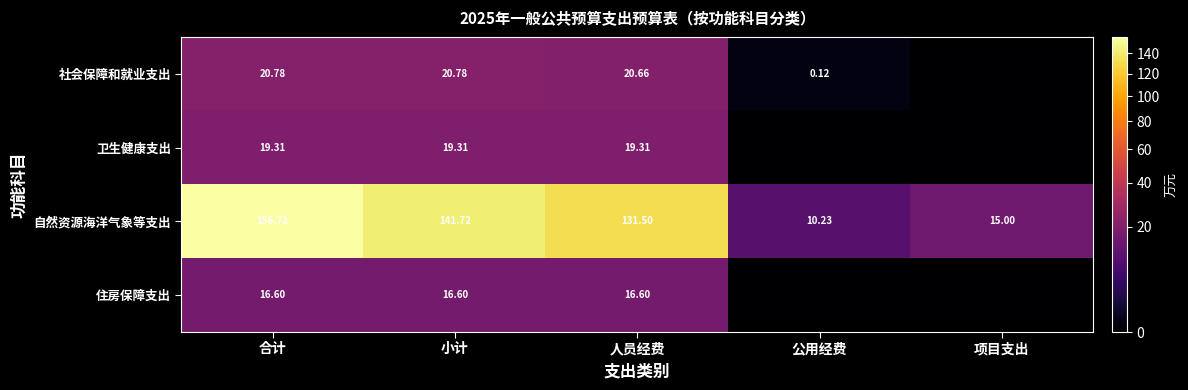

What is the sum of the 住房保障支出 values at 合计 and 小计?

33.2